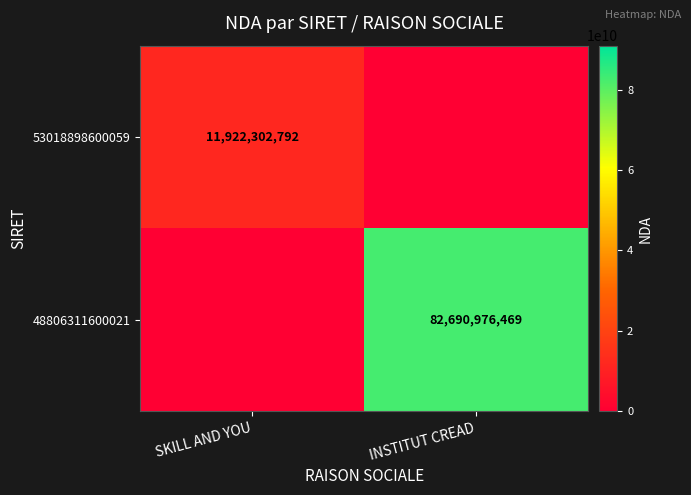

At which category is the sum across all series the highest?

INSTITUT CREAD